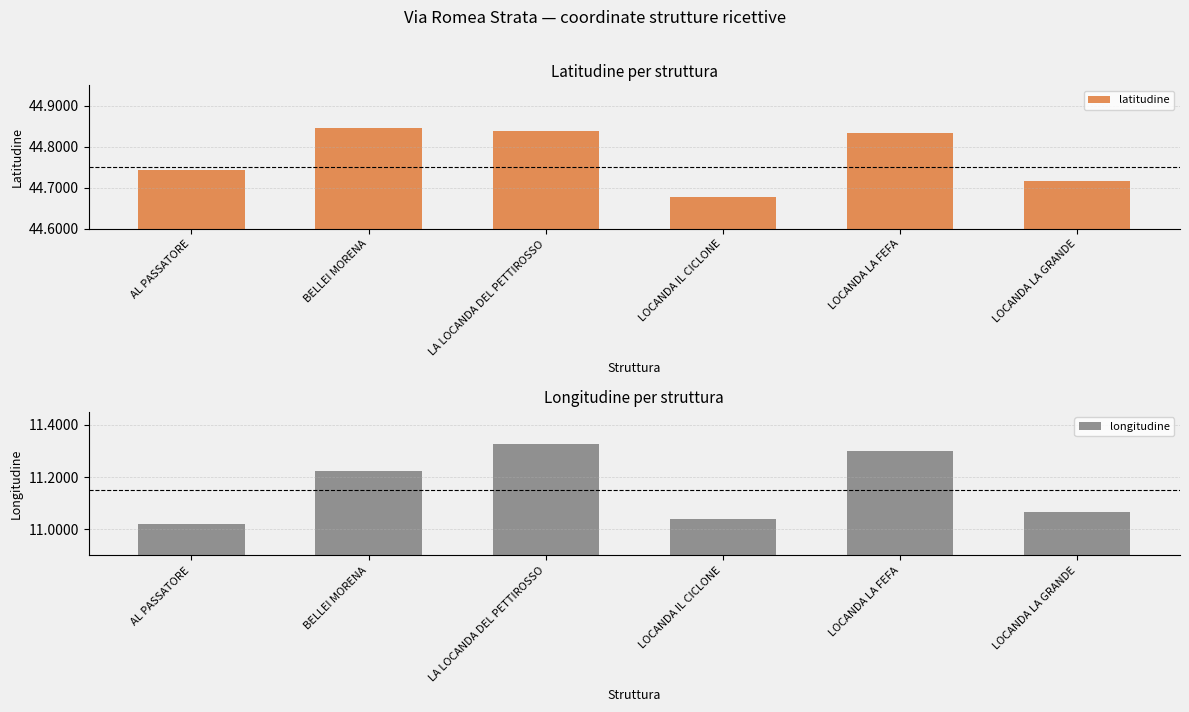

Between LOCANDA IL CICLONE and LA LOCANDA DEL PETTIROSSO, which is larger?

LA LOCANDA DEL PETTIROSSO